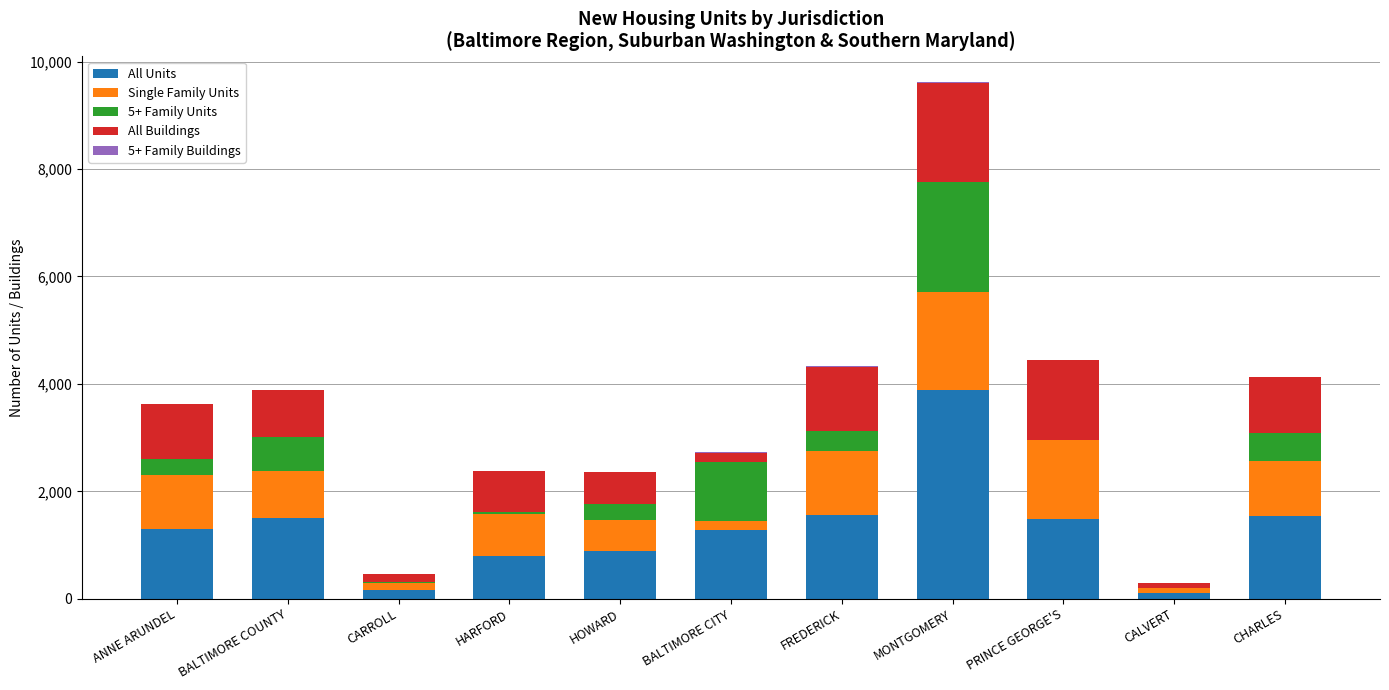

Is it true that All Units equals 803 at HARFORD?

True